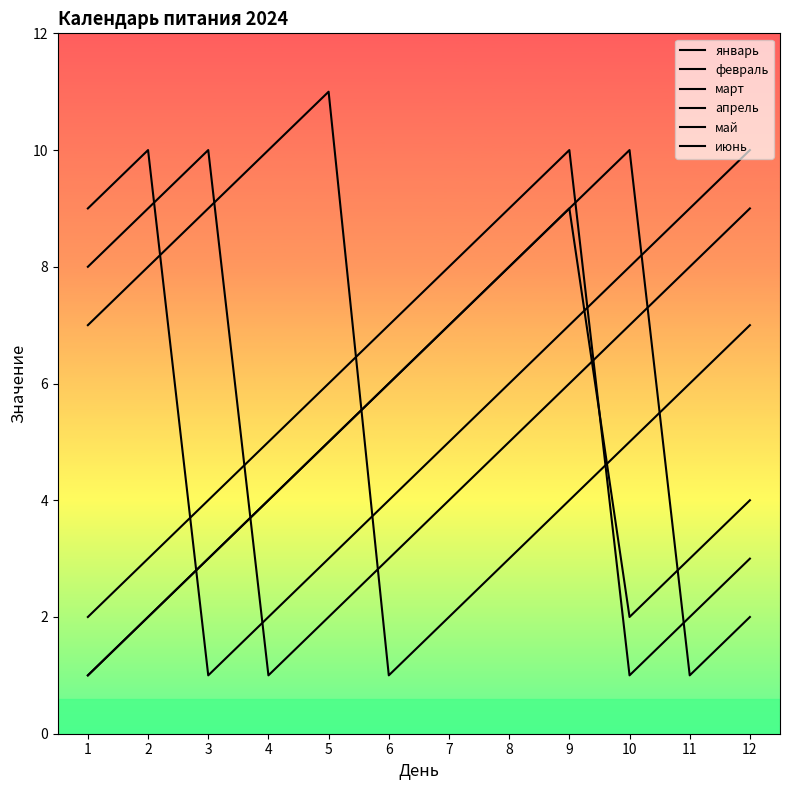

How many lines are shown in the chart?

6